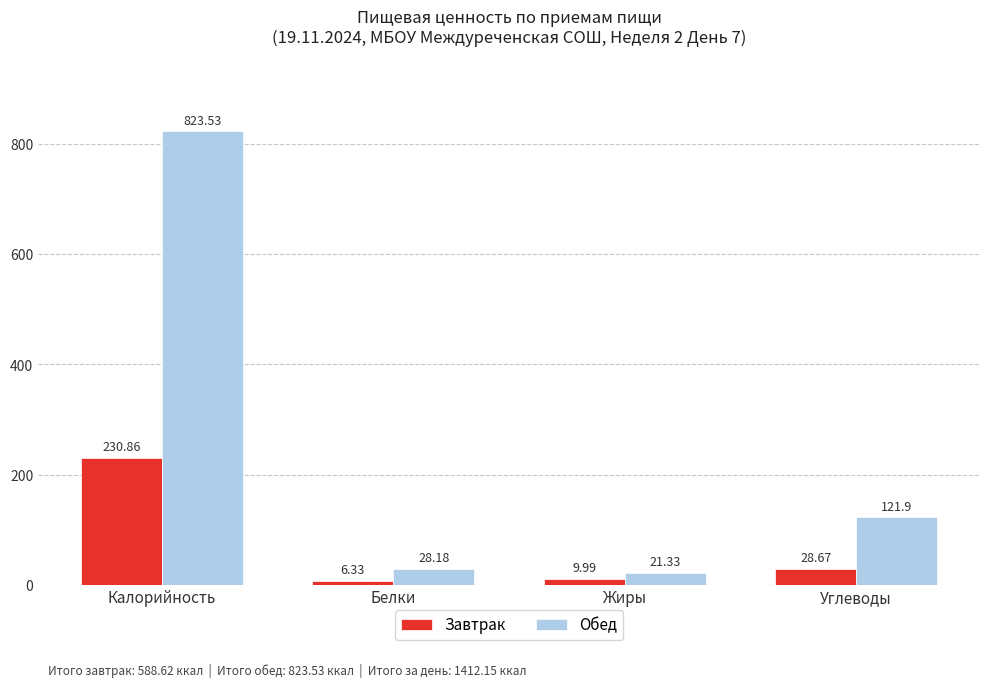

Where is Обед nearest to the value 422?

Углеводы